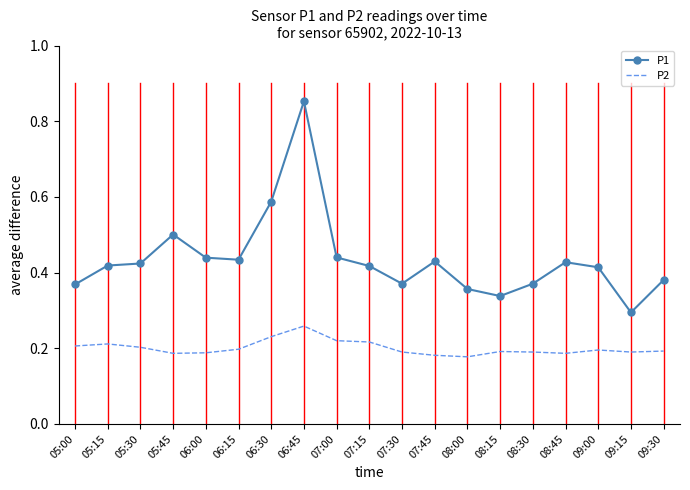

Count the number of categories in the chart.

19